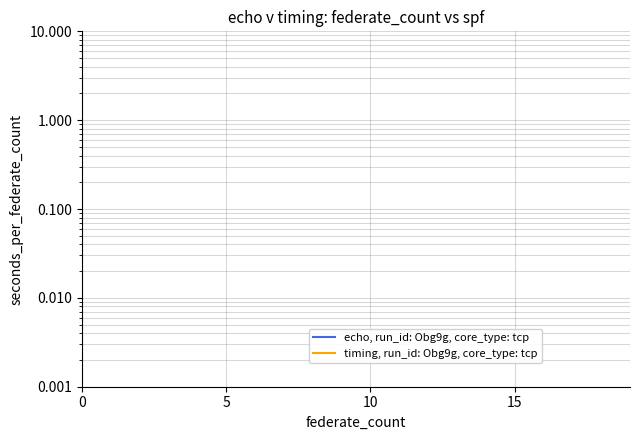

Which series has the widest spread of values?

echo, run_id: Obg9g, core_type: tcp